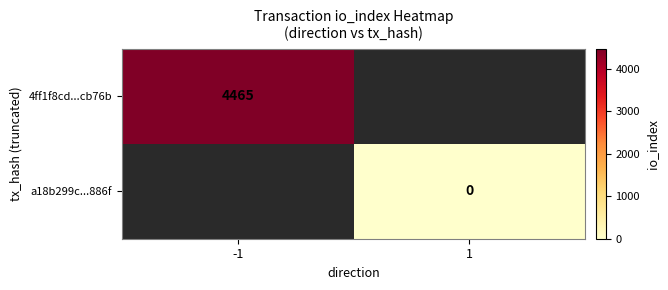

The value of 4ff1f8cd...cb76b at -1 is 7917.3. True or false?

False